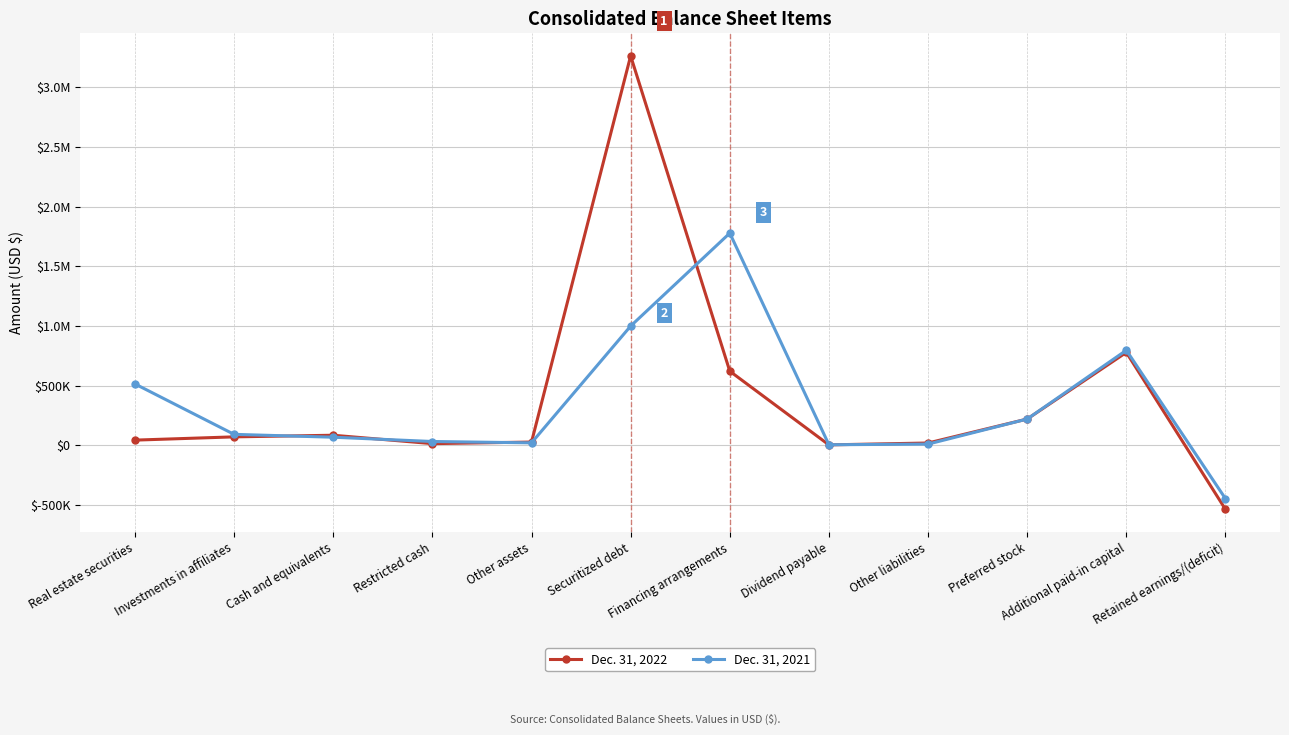

Which series ends up on top after the final intersection of Dec. 31, 2022 and Dec. 31, 2021?

Dec. 31, 2022